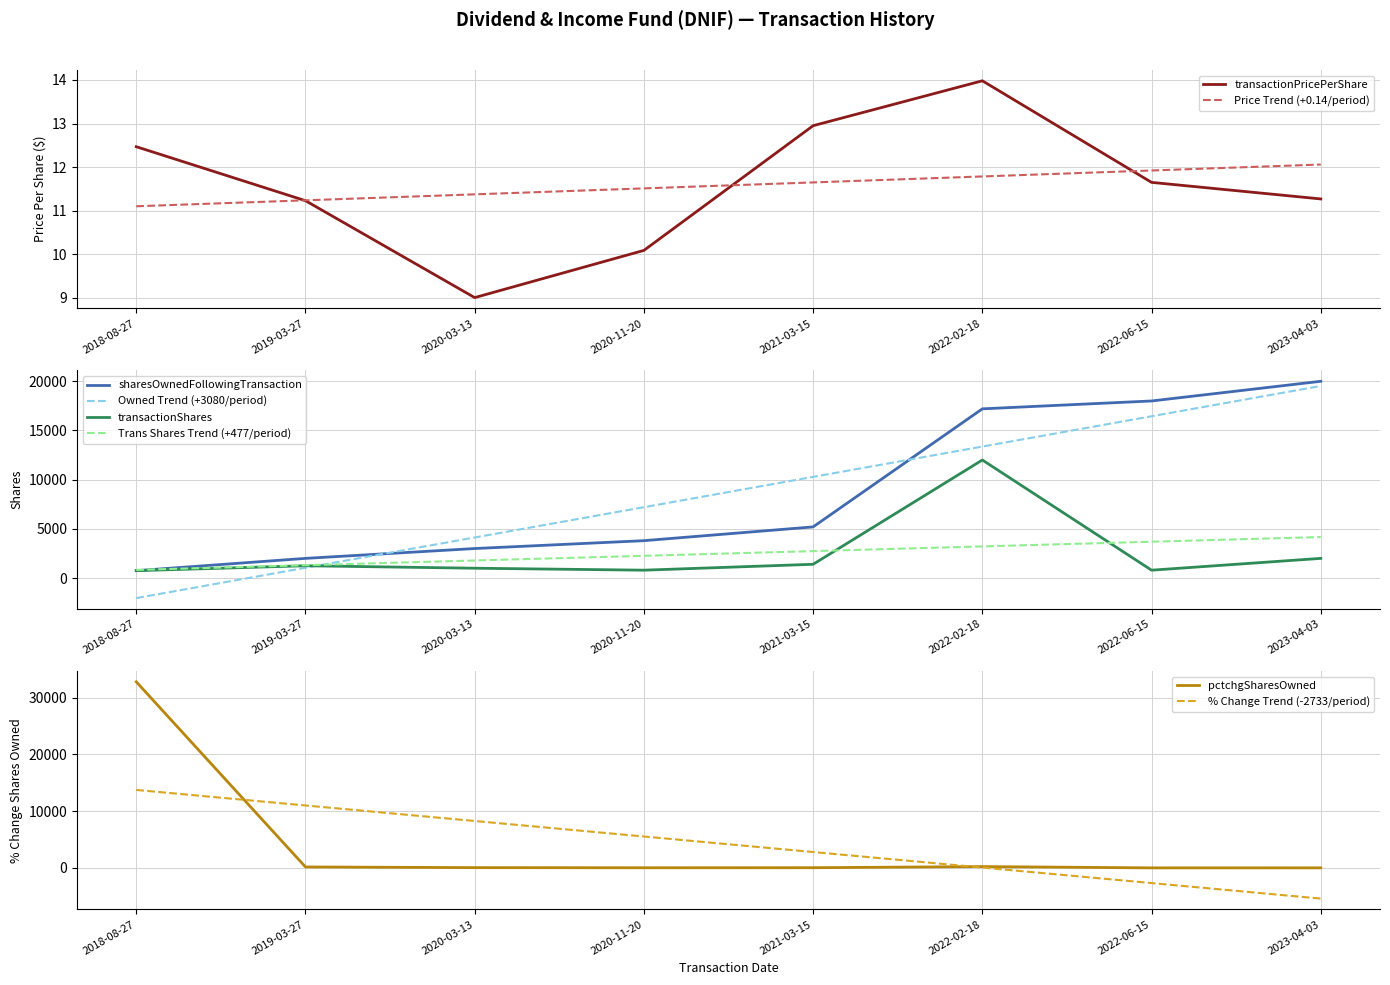

At which category is the sum across all series the highest?

2018-08-27